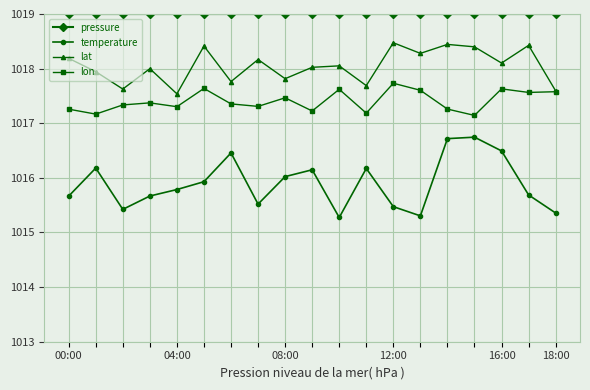

Which series has the largest total across all categories?

pressure